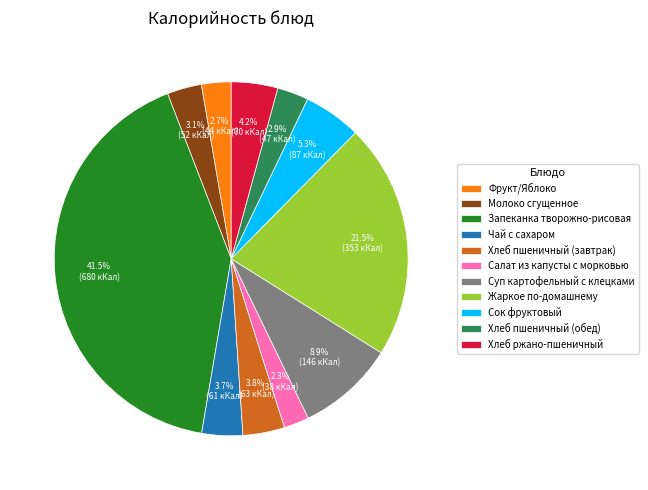

Between Жаркое по-домашнему and Чай с сахаром, which is larger?

Жаркое по-домашнему